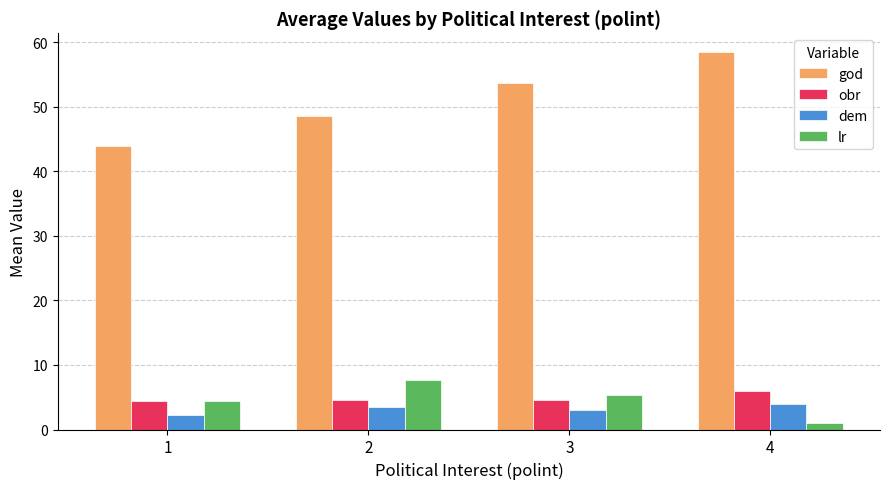

What is the value of the lr bar at the 4th from the left?

1.0